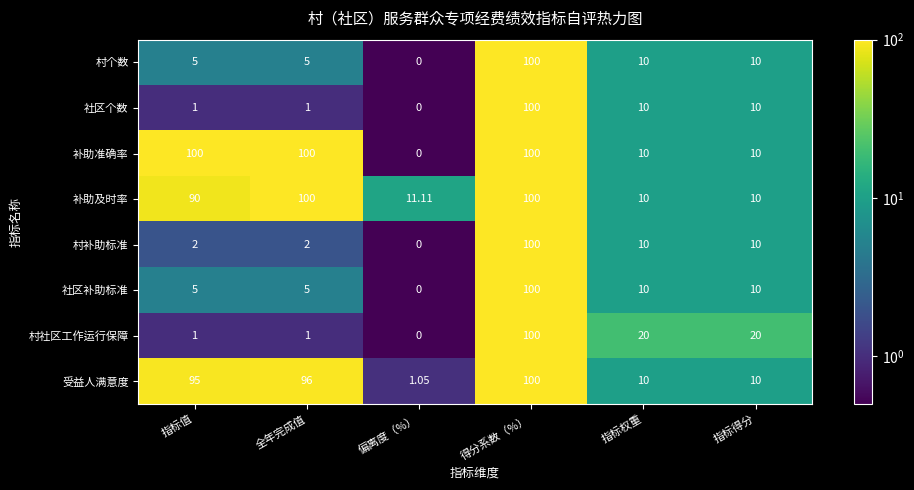

Where does the 村个数 series first go above 10?

得分系数（%）